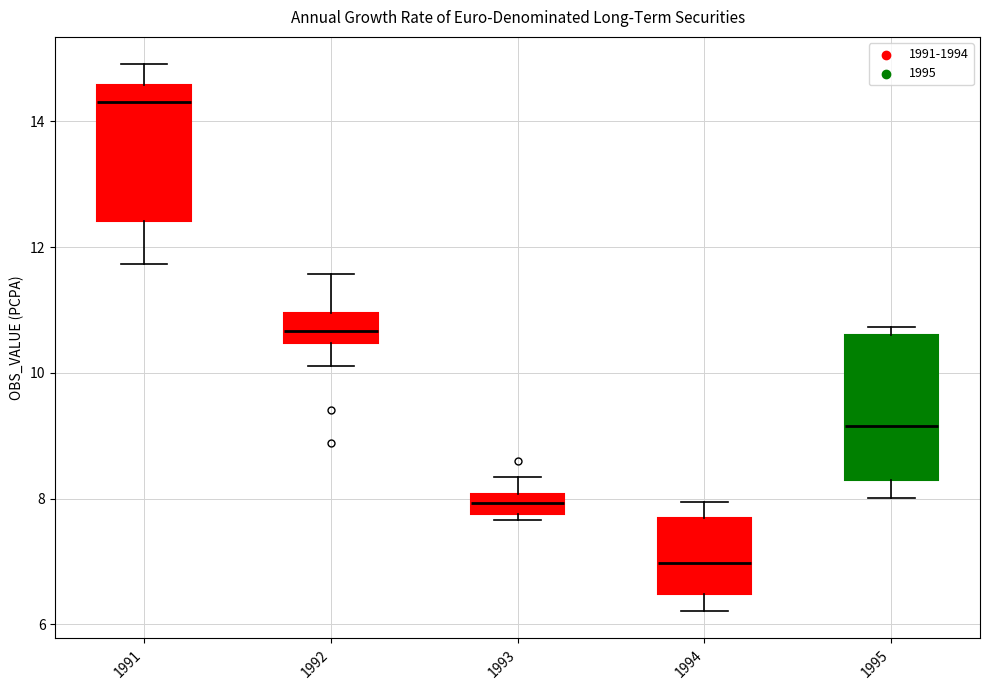

Reading left to right, transcribe this box plot: for each box, give where its median line is, the range the box spans, and where its two whiskers end, as read against the y-axis. The values are not printed on the chart, so give them approximately, as read against the axis.

1991: median 14.4, box 12.4 to 14.6, whiskers 11.8 to 15.0
1992: median 10.6, box 10.4 to 11.0, whiskers 10.2 to 11.6
1993: median 8.0 (inside the box), box 7.8 to 8.0, whiskers 7.6 to 8.4
1994: median 7.0, box 6.4 to 7.6, whiskers 6.2 to 8.0
1995: median 9.2, box 8.2 to 10.6, whiskers 8.0 to 10.8